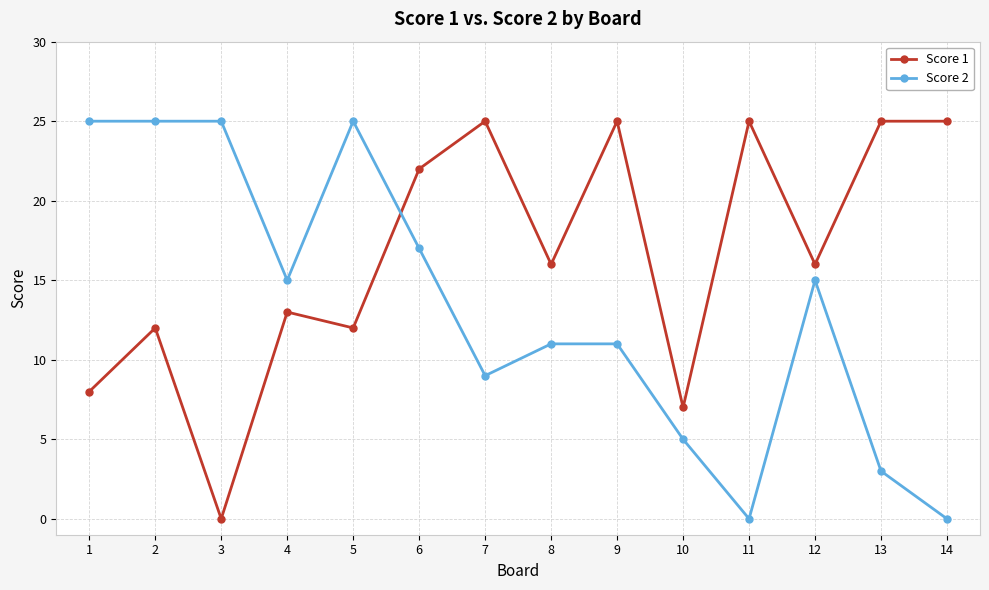

What is the value of the Score 2 point at the 8th from the left?

11